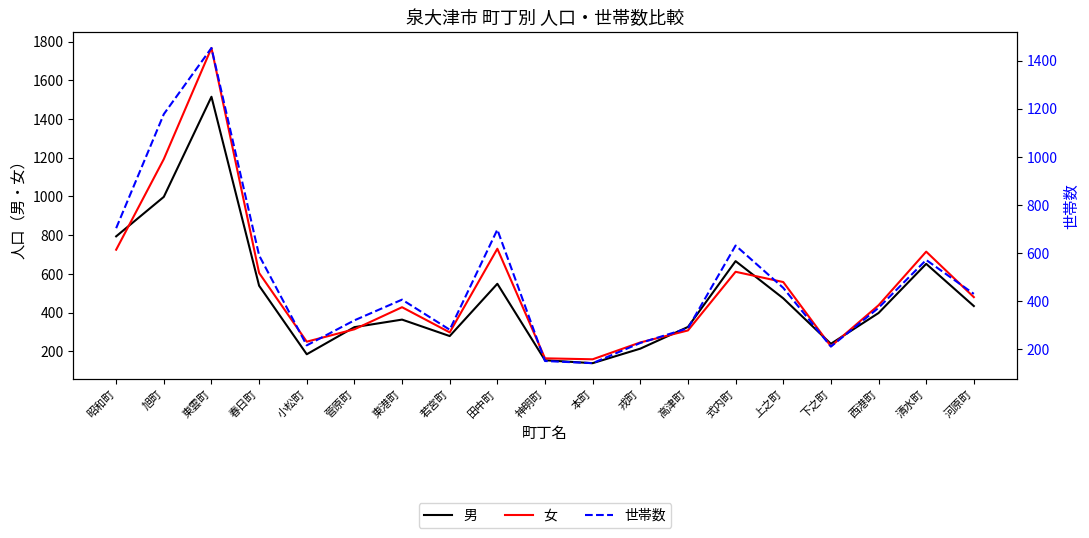

Is it true that 世帯数 equals 966 at 春日町?

False